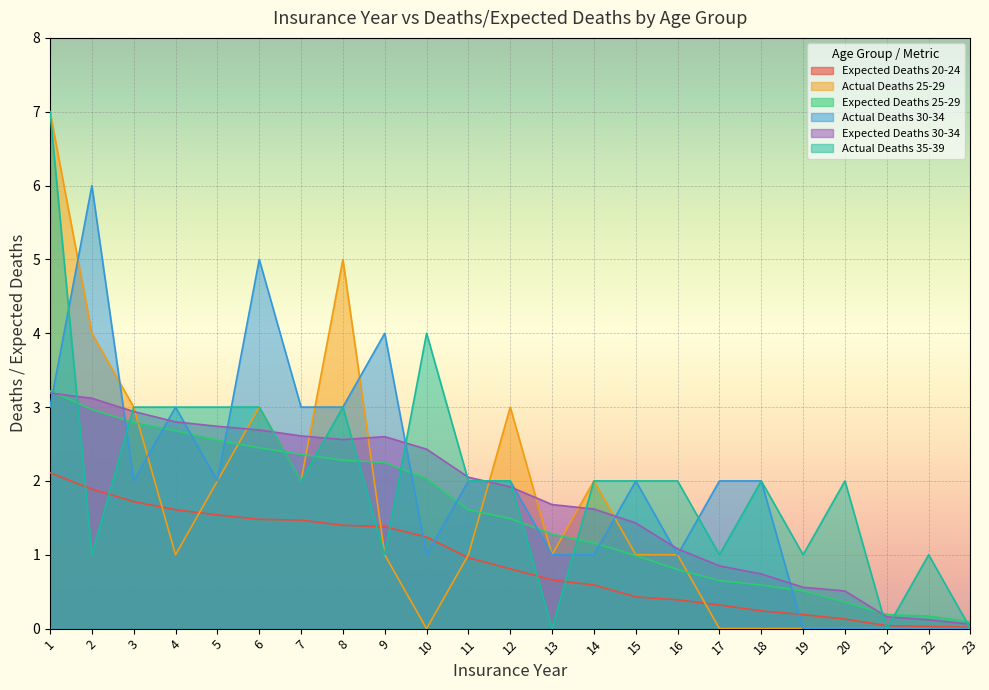

Is the value of Actual Deaths 30-34 at 5 greater than the value of Expected Deaths 25-29 at 5?

No